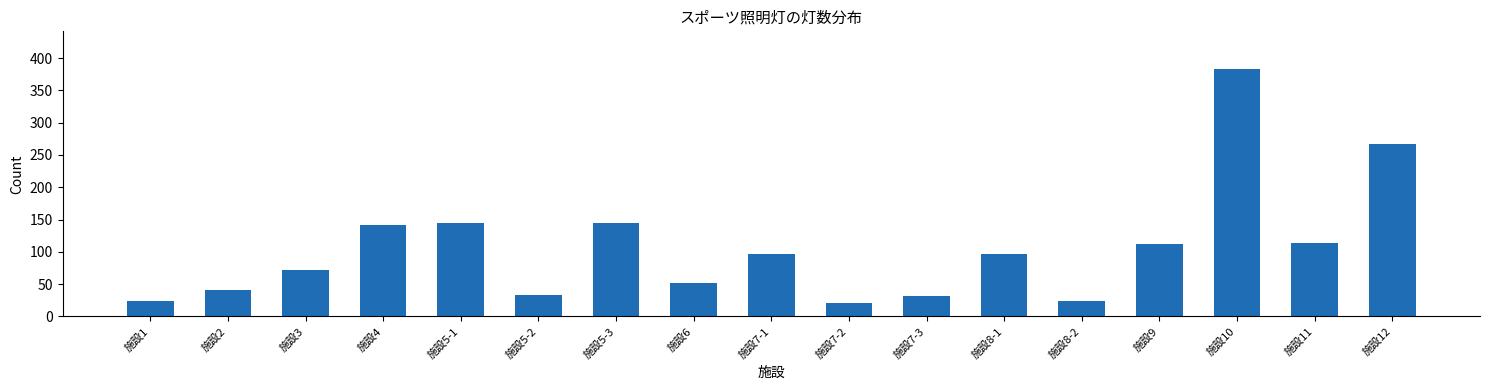

What is the value of the 1st bar from the left?

24